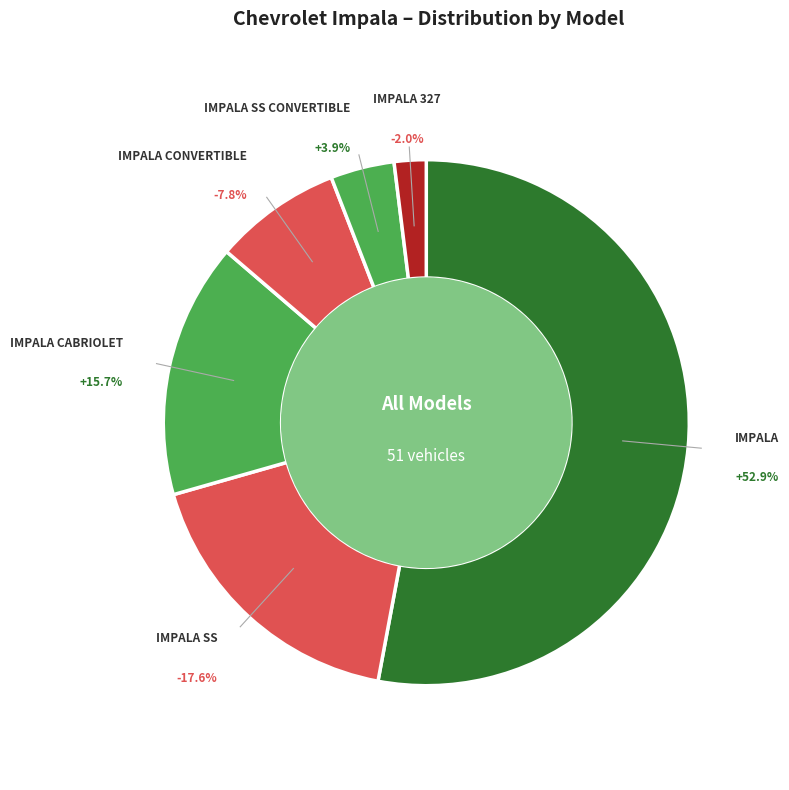

Which has a higher value, IMPALA CABRIOLET (1971) or IMPALA SS?

IMPALA SS